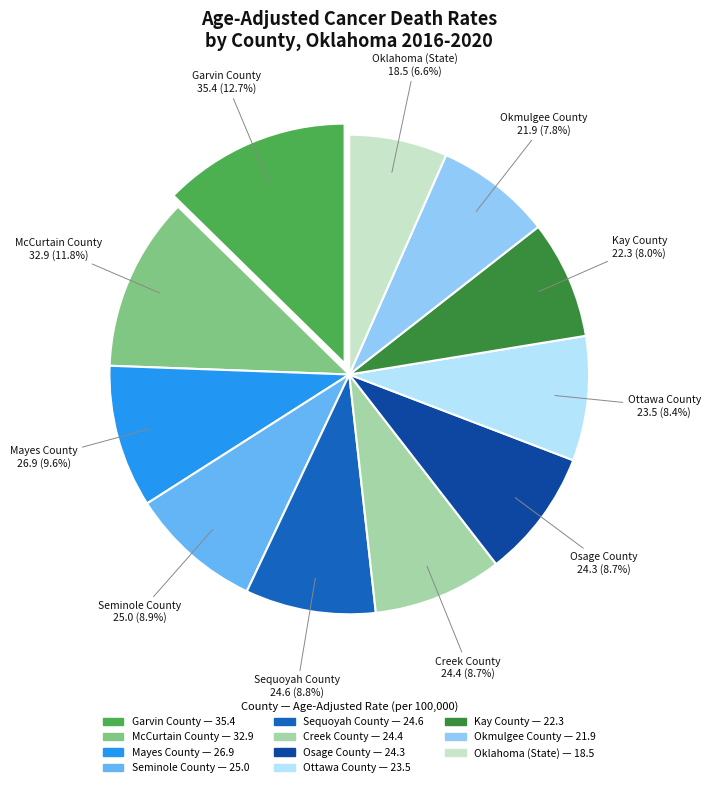

True or false: Okmulgee County accounts for 1% of the total.

False